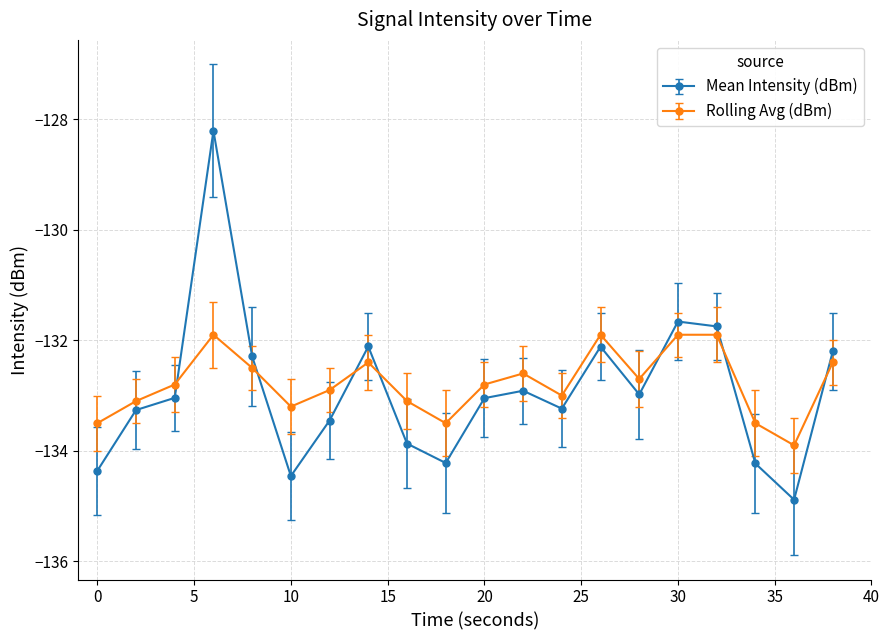

What is the difference between the maximum and minimum values in the Mean Intensity (dBm) series?

6.7